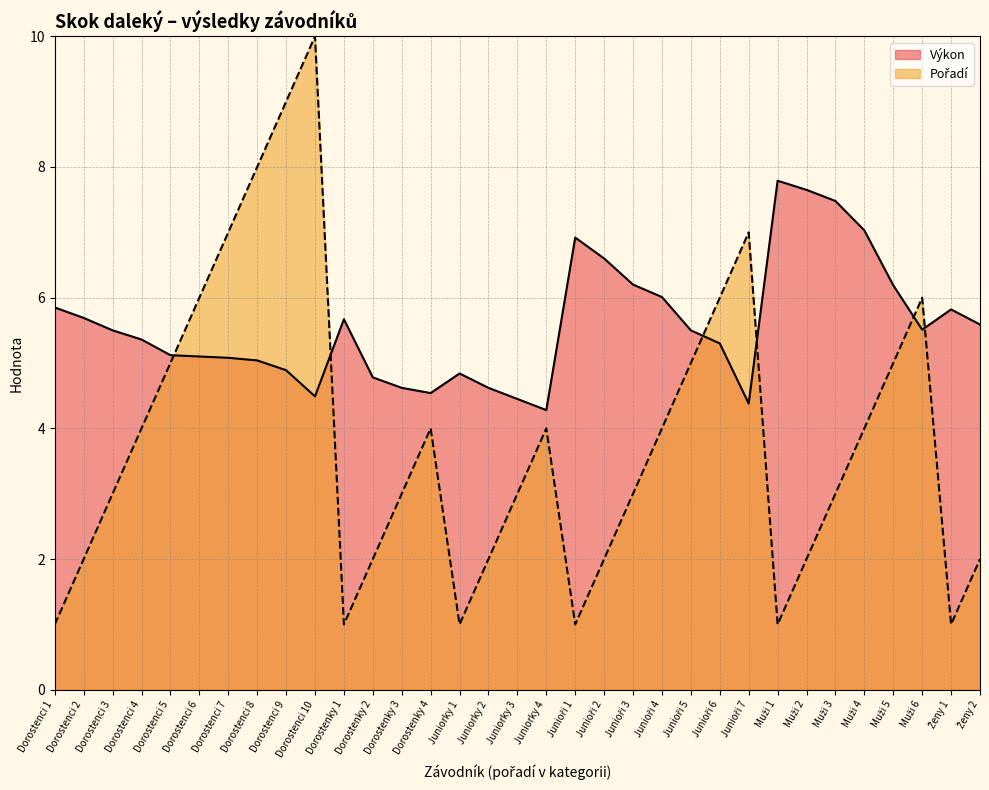

How many intersections are there between Pořadí and Výkon?

6